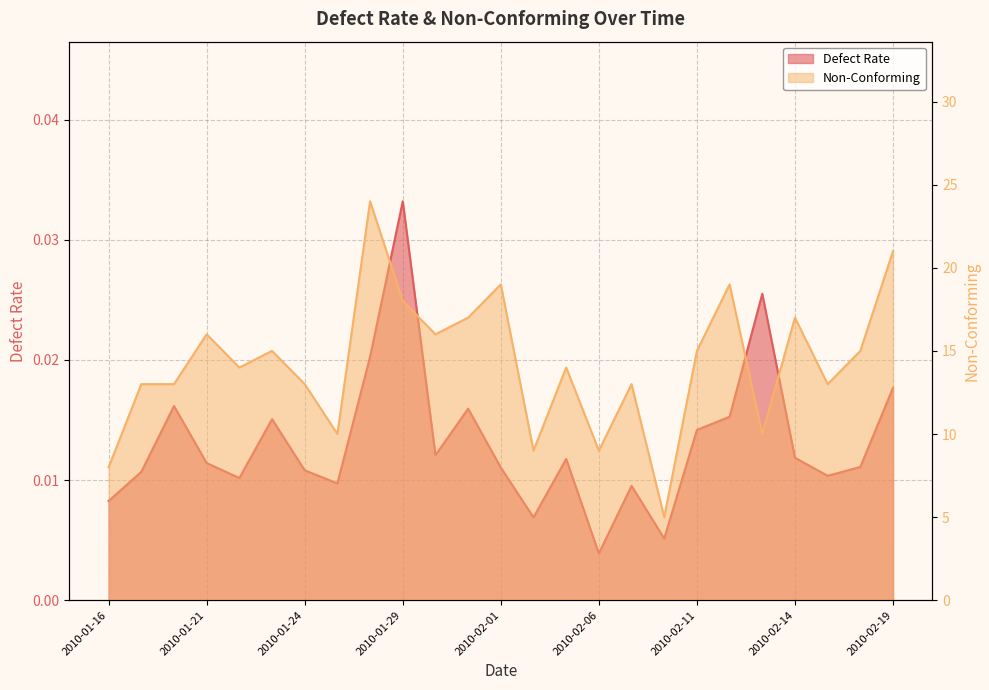

True or false: Defect Rate and Non-Conforming intersect in this chart.

False